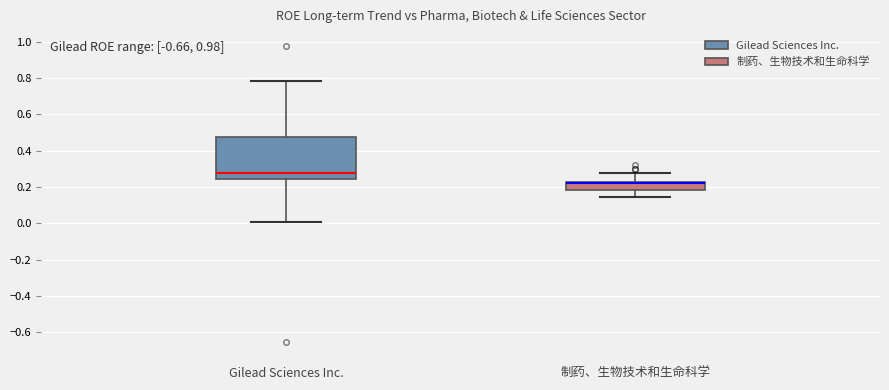

Reading left to right, read every box against the y-axis: the position of its median line, the range the box covers, and the ends of its whiskers. The values are not printed on the chart, so give them approximately, as read against the axis.

Gilead Sciences Inc.: median 0.28, box 0.24 to 0.48, whiskers 0.00 to 0.78
制药、生物技术和生命科学: median 0.22 (just below the box's upper edge), box 0.18 to 0.22, whiskers 0.14 to 0.28